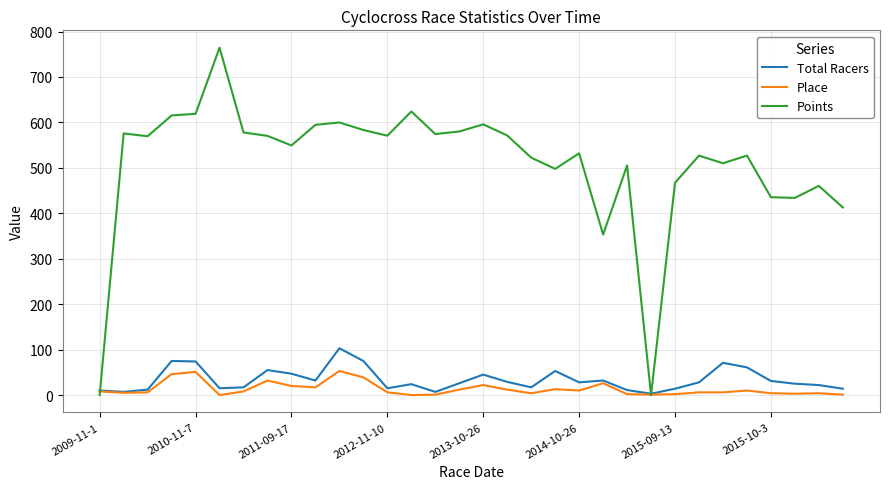

Rank the series by their maximum value, from highest to lowest.

Points, Total Racers, Place